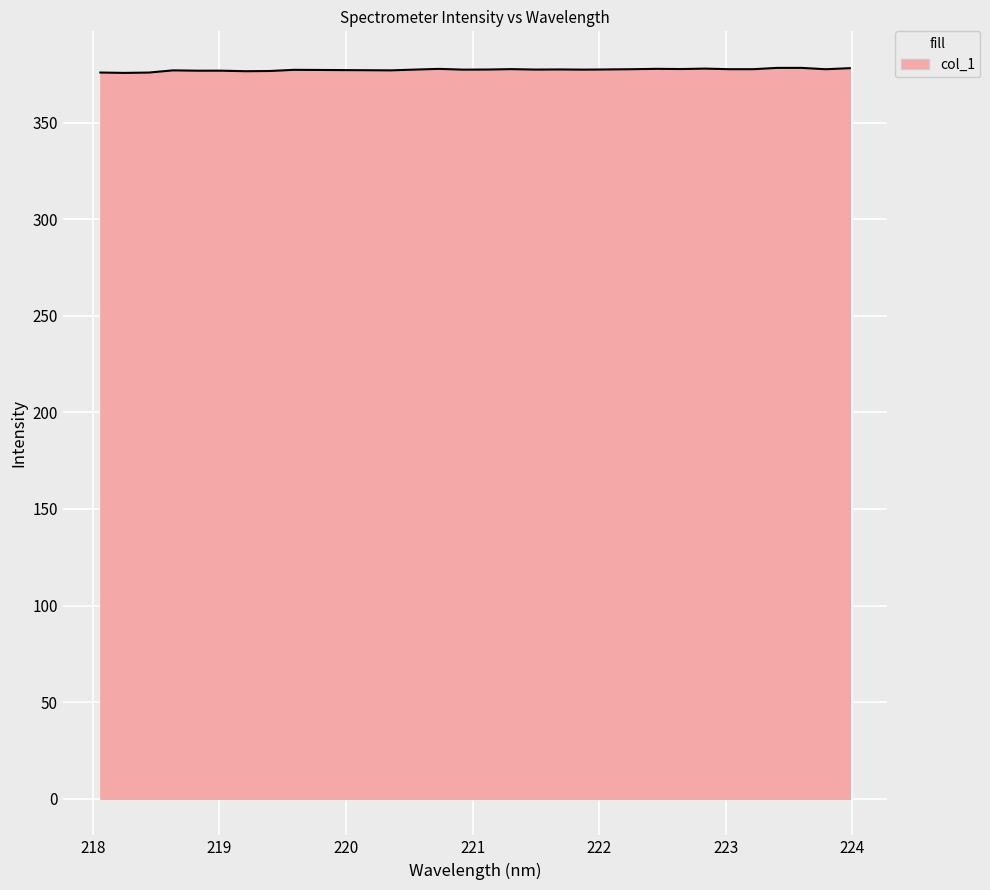

What is the greatest value displayed?

378.3